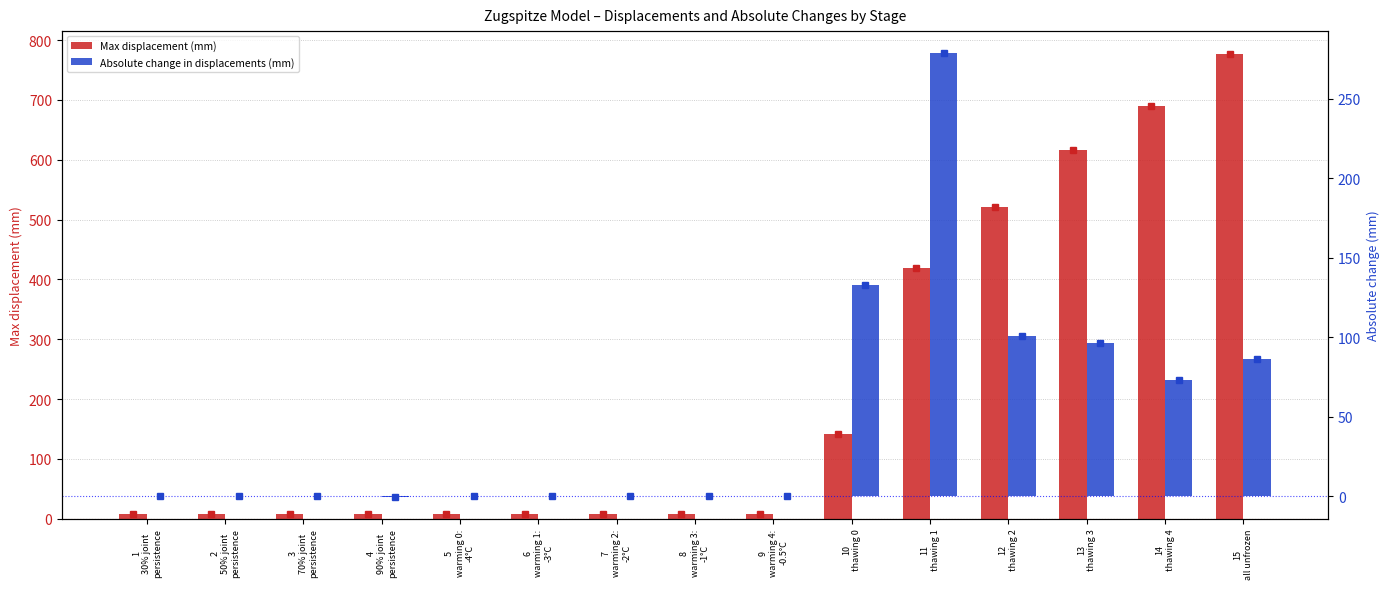

Which series has the largest total across all categories?

Max displacement (mm)